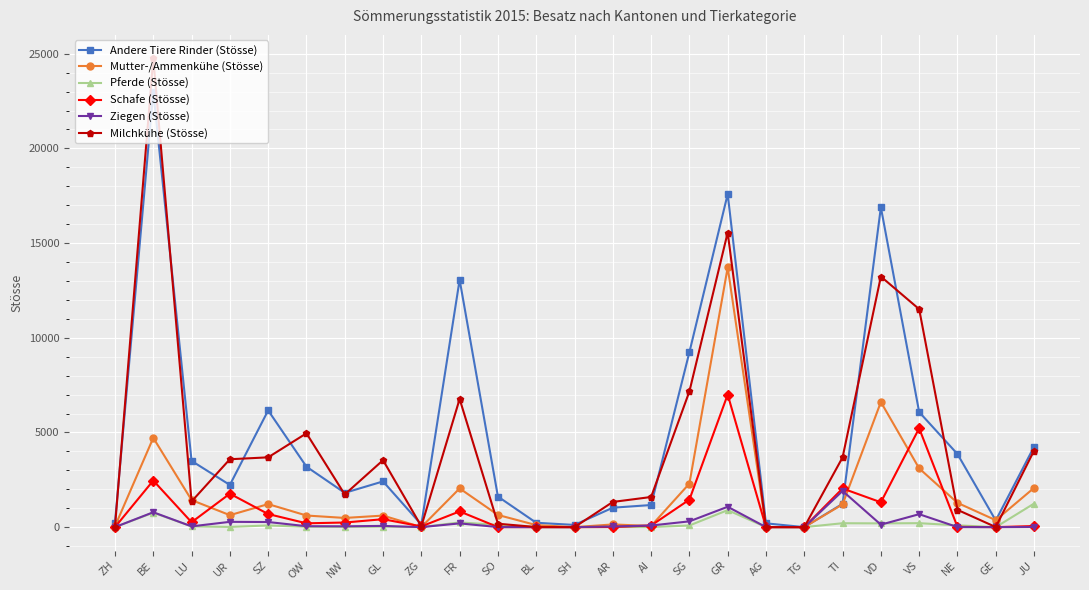

The value of Pferde (Stösse) at AG is 0. True or false?

True